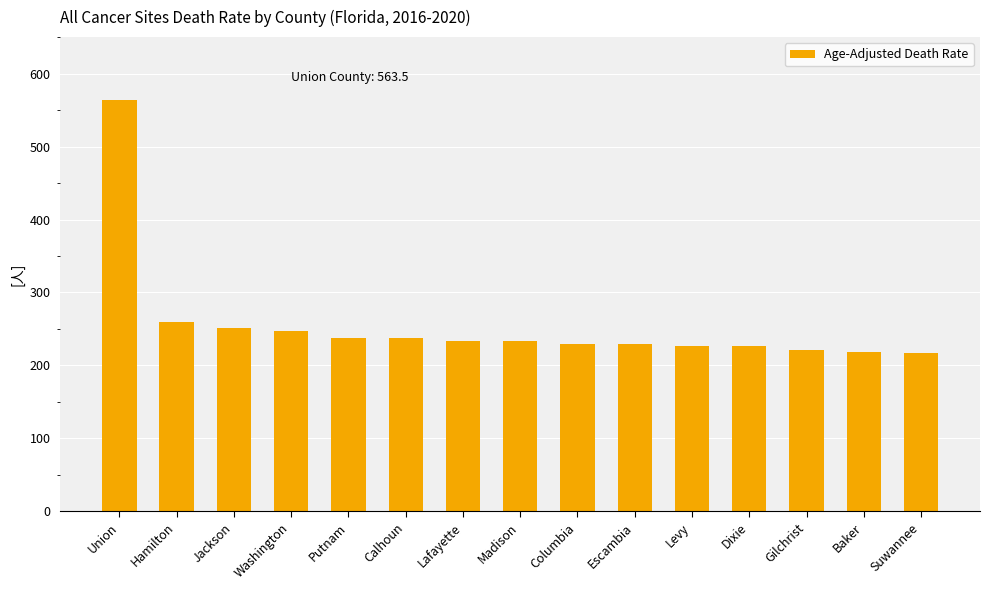

How many categories are shown in the chart?

15